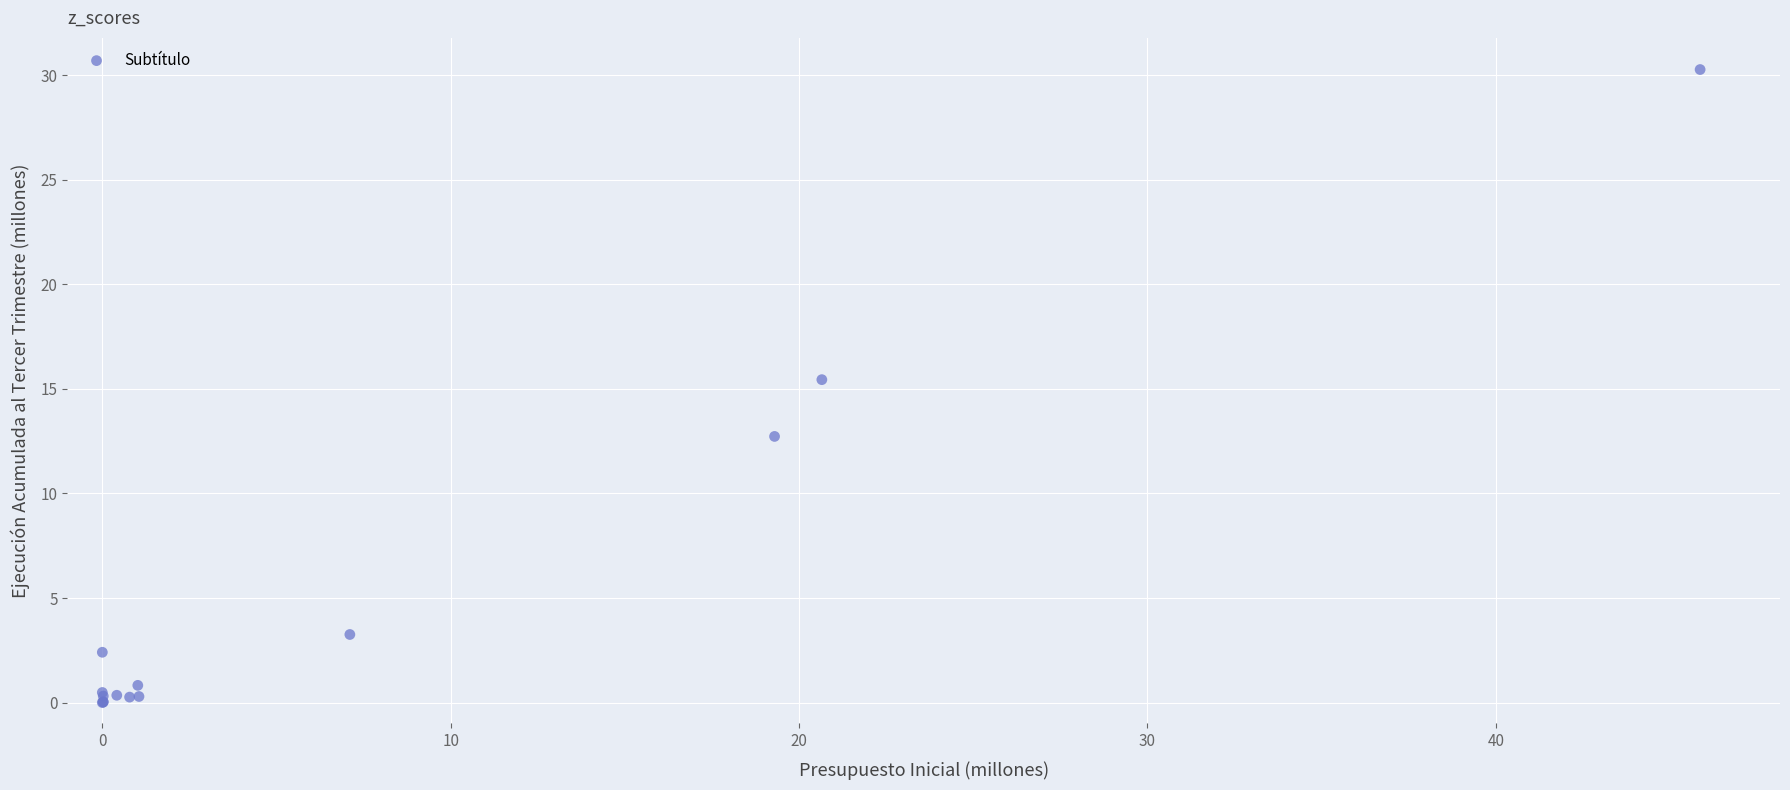

What Y value in the scatter plot is closest to 15?

15.4